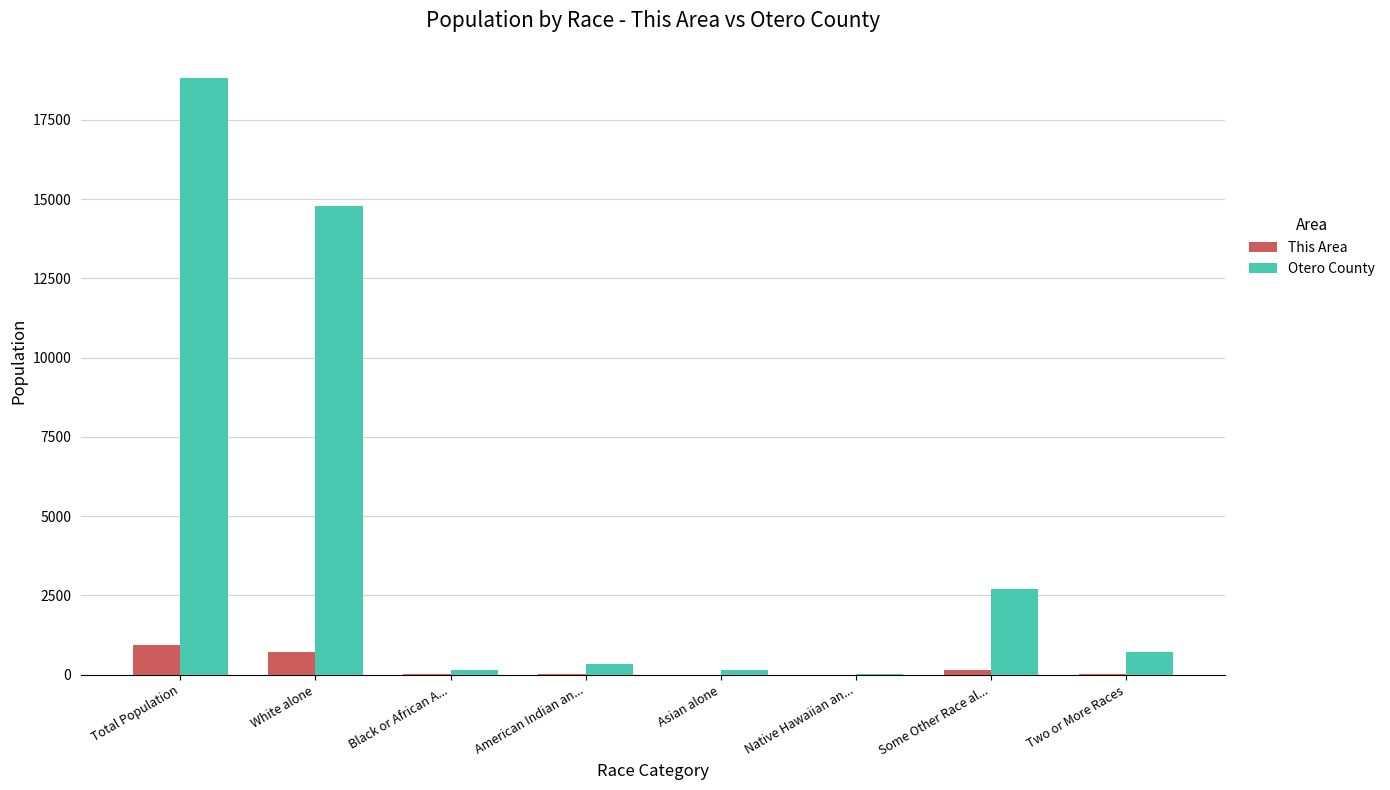

Count the number of categories in the chart.

8